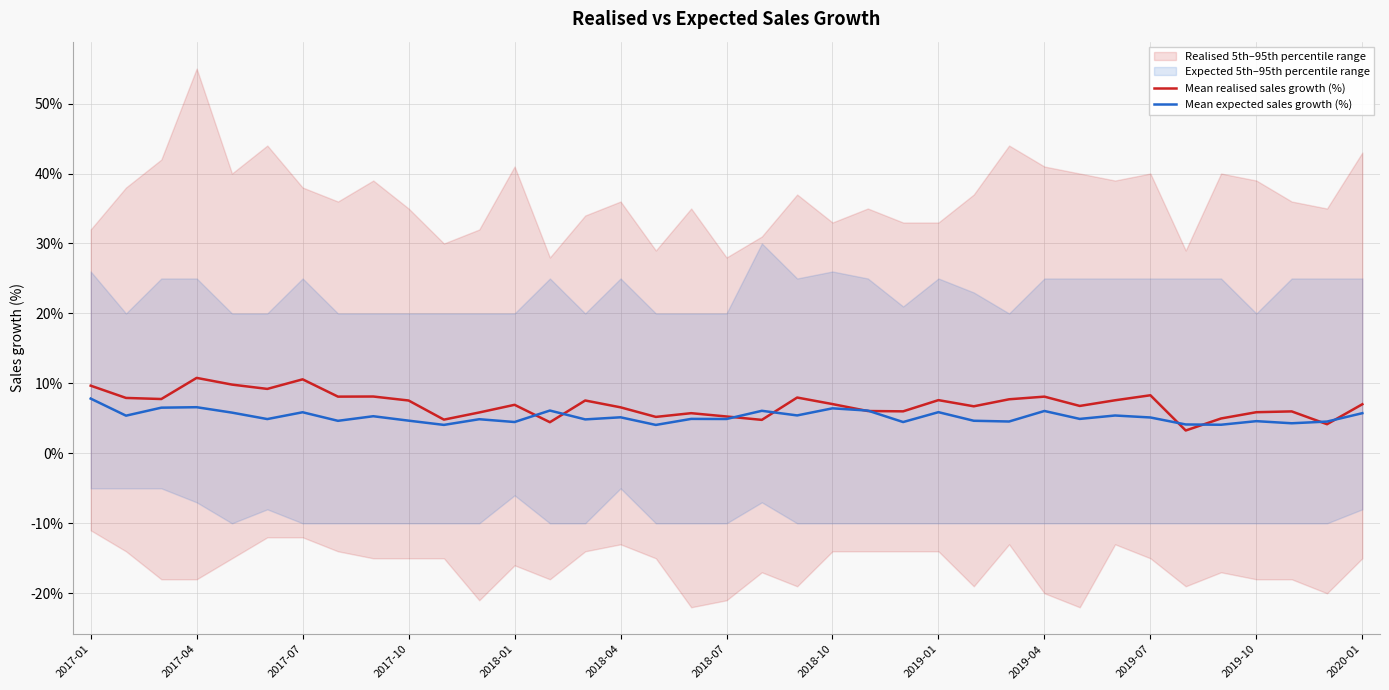

Where is Mean expected sales growth (%) nearest to the value 5?

17